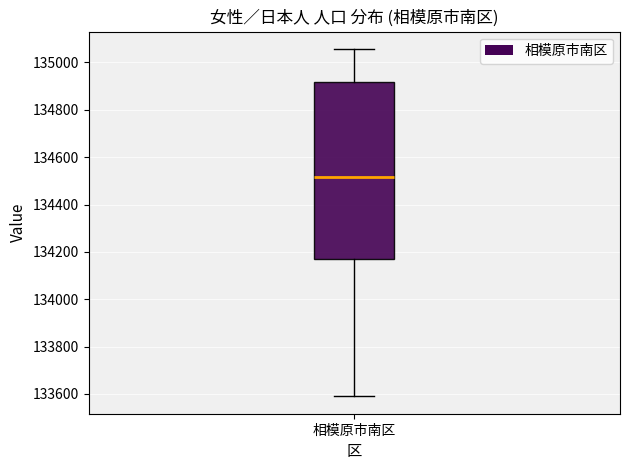

Read this box plot against the y-axis: the position of the median line, the range covered by the box, and the ends of both whiskers. The values are not printed on the chart, so give them approximately, as read against the axis.

median 134520, box 134180 to 134920, whiskers 133600 to 135060